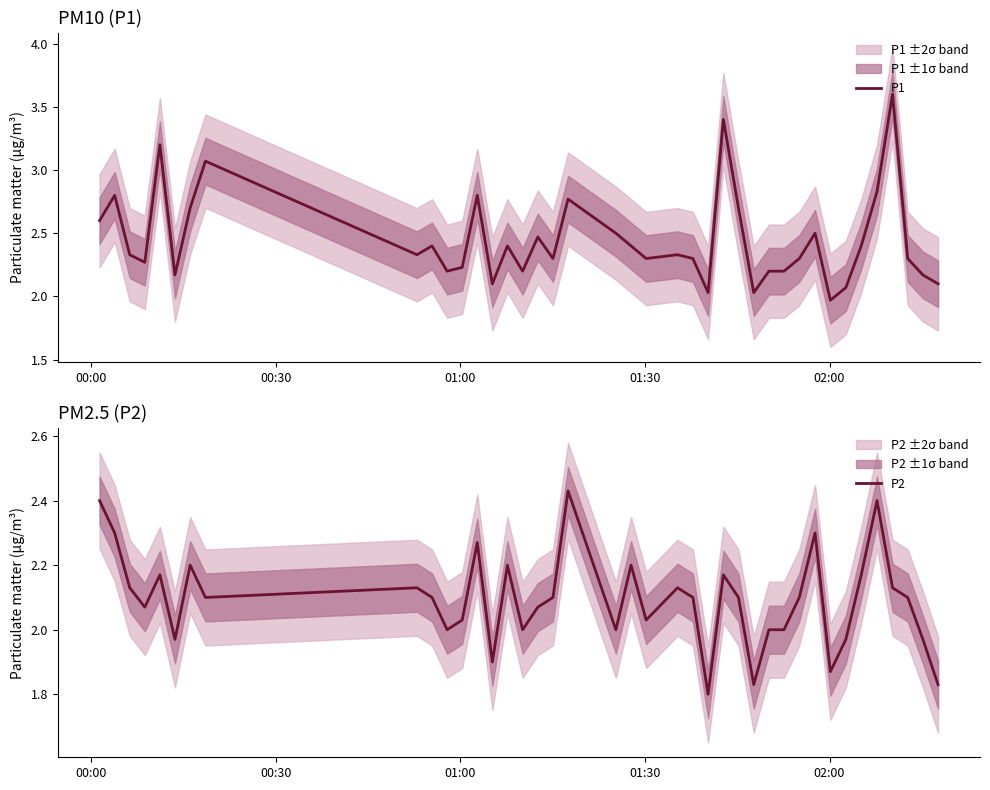

Reading left to right, extract all data points from this chart.

P1: 2.6	2.8	2.3	2.3	3.2	2.2	2.7	3.1	2.3	2.4	2.2	2.2	2.8	2.1	2.4	2.2	2.5	2.3	2.8	2.5	2.4	2.3	2.3	2.3	2.0	3.4	2.7	2.0	2.2	2.2	2.3	2.5	2.0	2.1	2.4	2.8	3.6	2.3	2.2	2.1
P2: 2.4	2.3	2.1	2.1	2.2	2.0	2.2	2.1	2.1	2.1	2.0	2.0	2.3	1.9	2.2	2.0	2.1	2.1	2.4	2.0	2.2	2.0	2.1	2.1	1.8	2.2	2.1	1.8	2.0	2.0	2.1	2.3	1.9	2.0	2.2	2.4	2.1	2.1	2.0	1.8